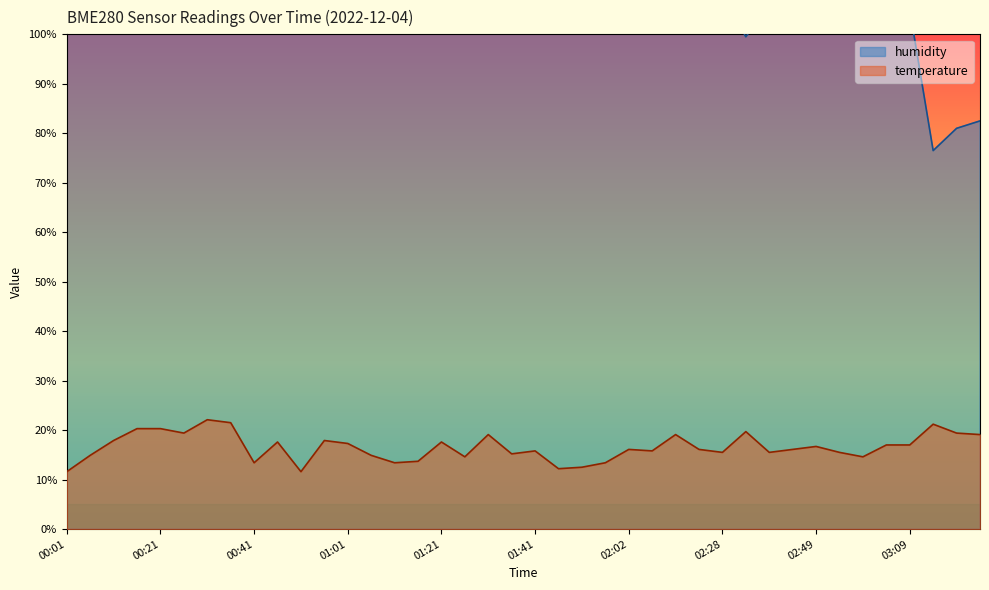

Is it true that humidity equals 162.2 at 01:31?

False